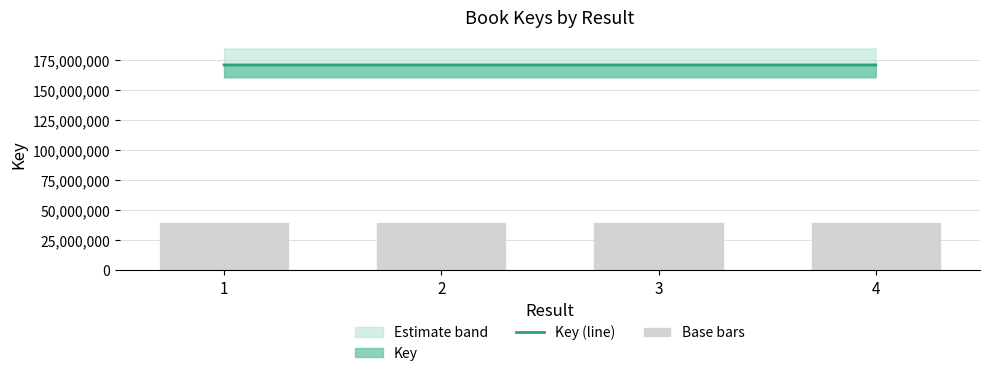

What is the difference between the second highest and second lowest values in the Key (line) series?

42.0